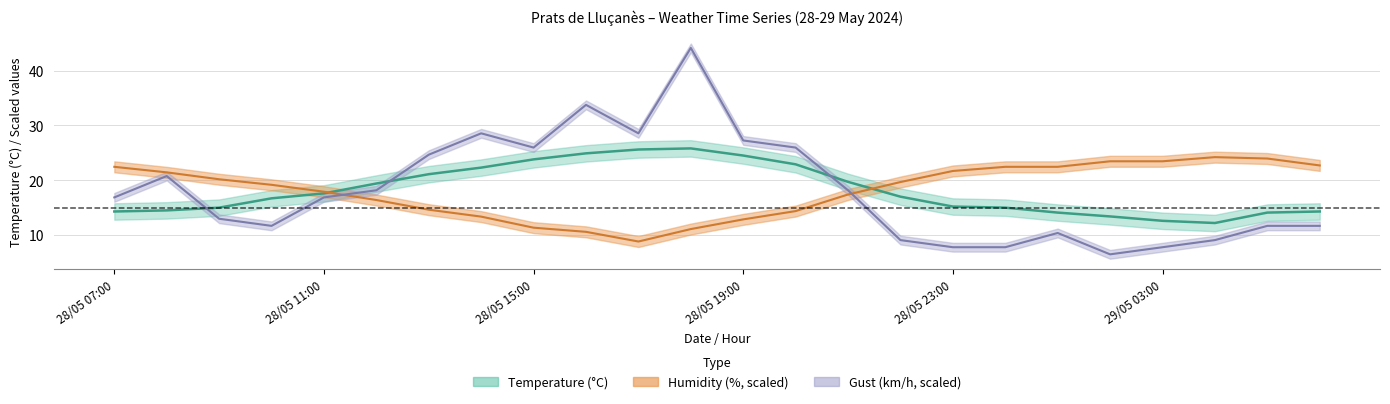

True or false: Humidity (%) and Gust (km/h) cross at least once.

True